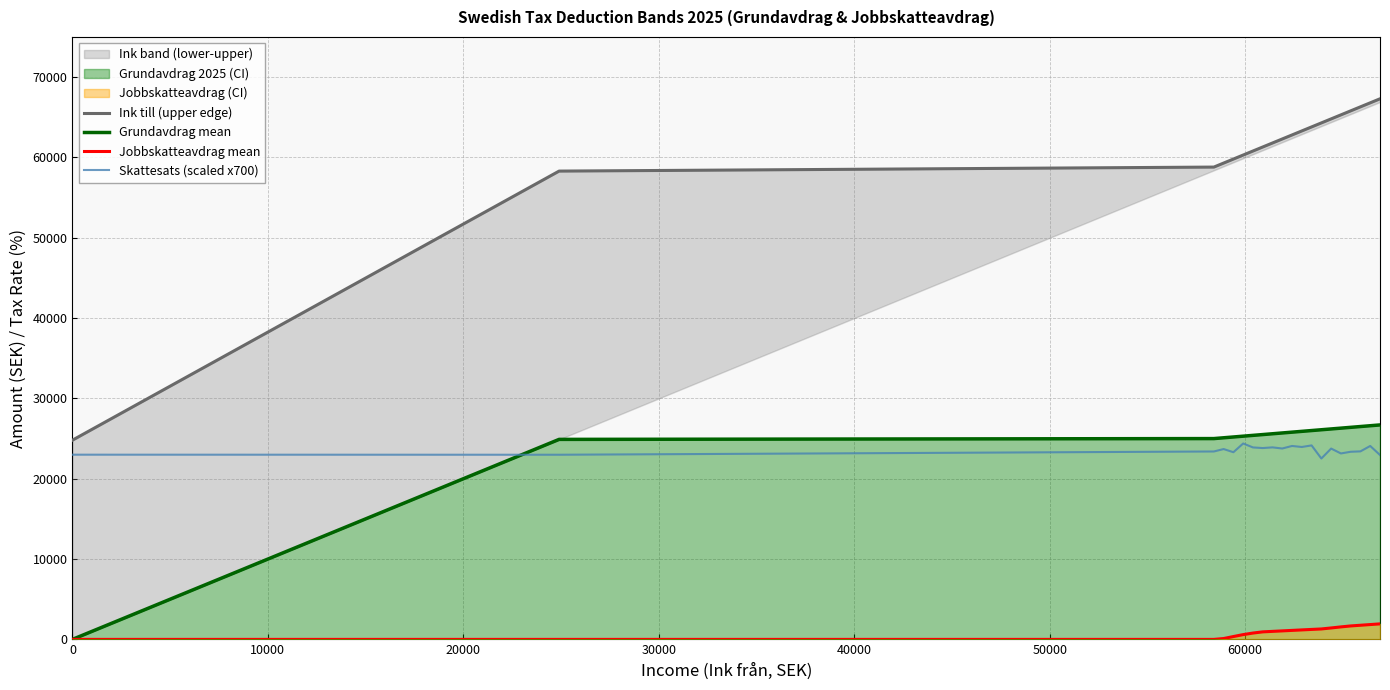

How many values in the Ink till (upper edge) series are below 62800?

10